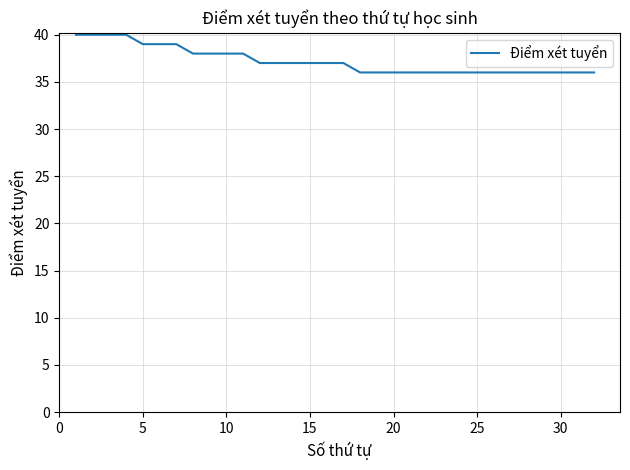

What is the smallest value displayed?

36